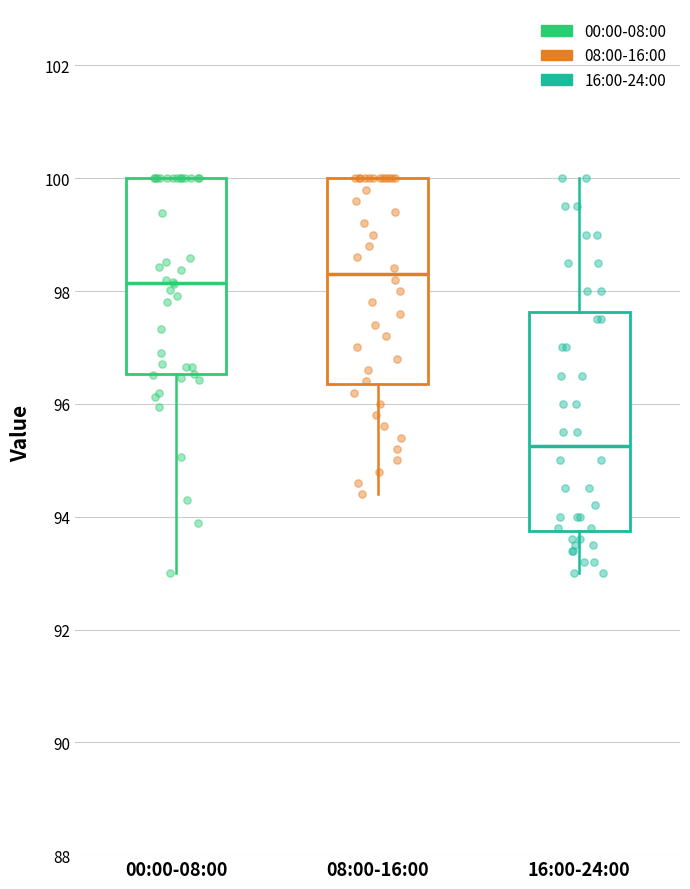

Reading left to right, read every box against the y-axis: the position of its median line, the range the box covers, and the ends of its whiskers. The values are not printed on the chart, so give them approximately, as read against the axis.

00:00-08:00: median 98.2, box 96.6 to 100.0, whiskers 93.0 to 100.0
08:00-16:00: median 98.4, box 96.4 to 100.0, whiskers 94.4 to 100.0
16:00-24:00: median 95.2, box 93.8 to 97.6, whiskers 93.0 to 100.0